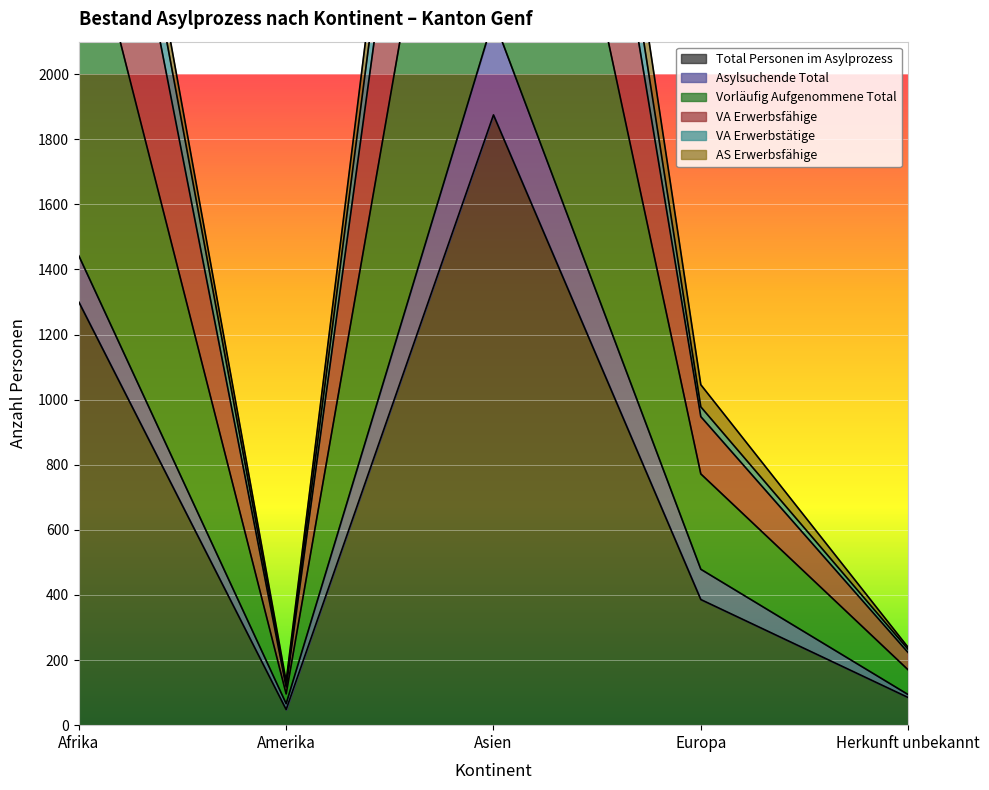

At how many categories does at least one series exceed 3656?

2